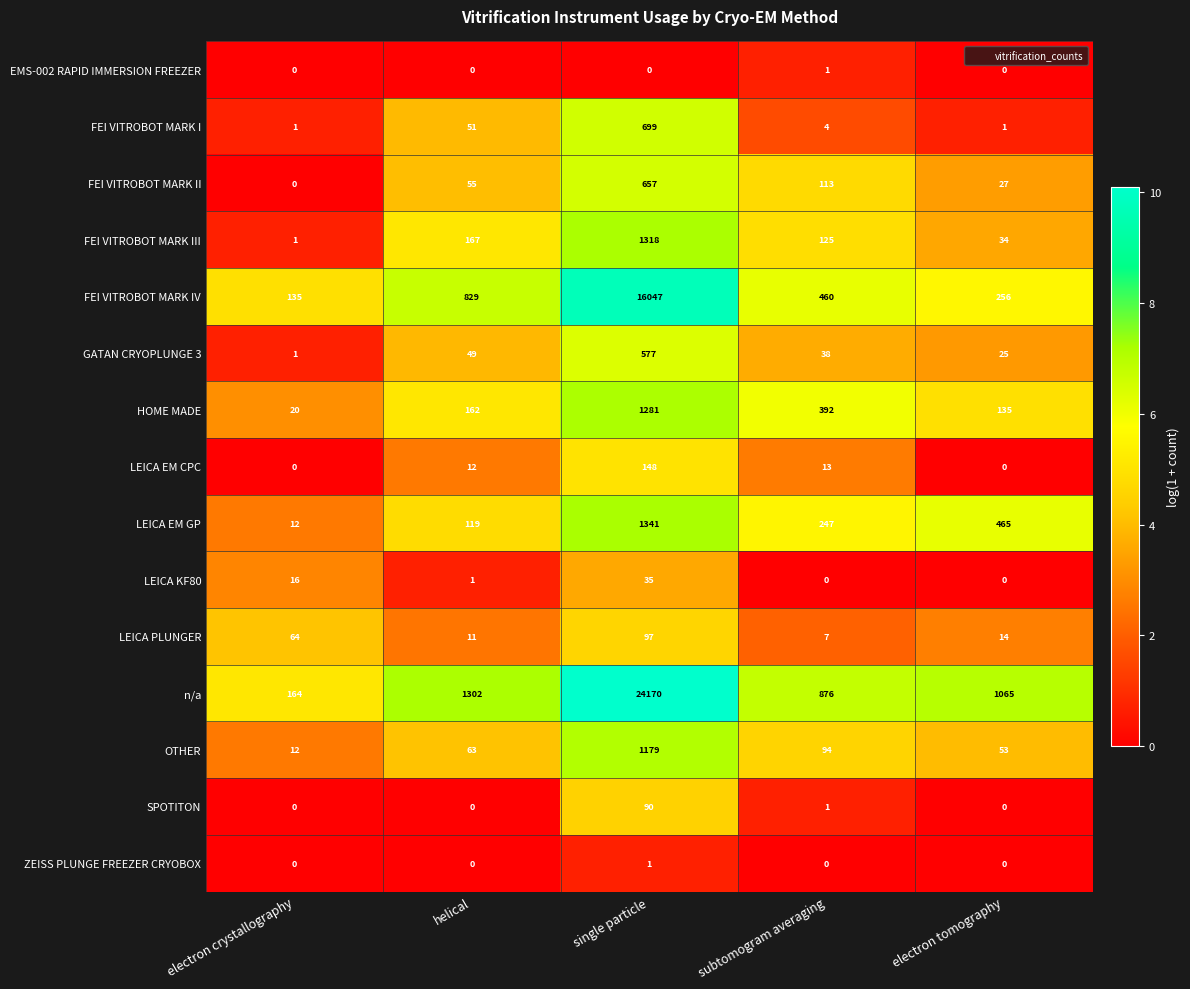

The value of OTHER at helical is 32. True or false?

False